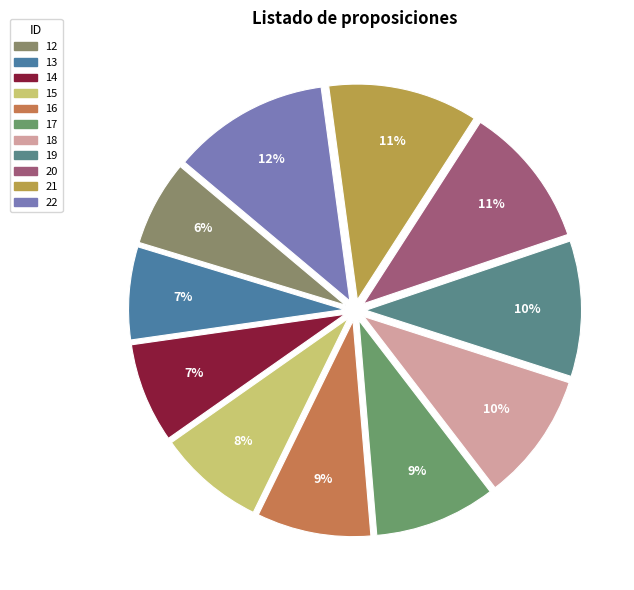

How many slices are in this pie chart?

11